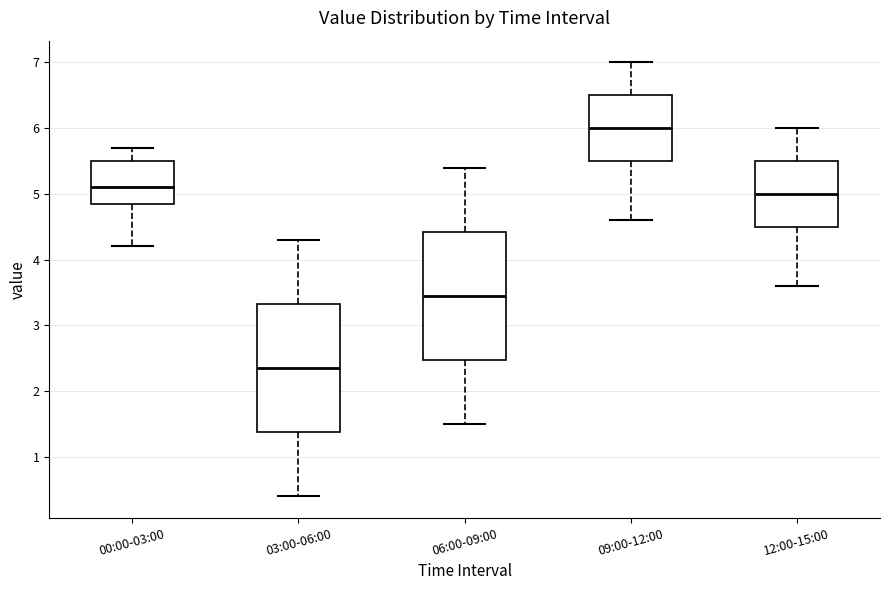

Where is the upper edge of the box for 06:00-09:00 on the y-axis? The values are not printed on the chart, so give them approximately, as read against the axis.

4.4